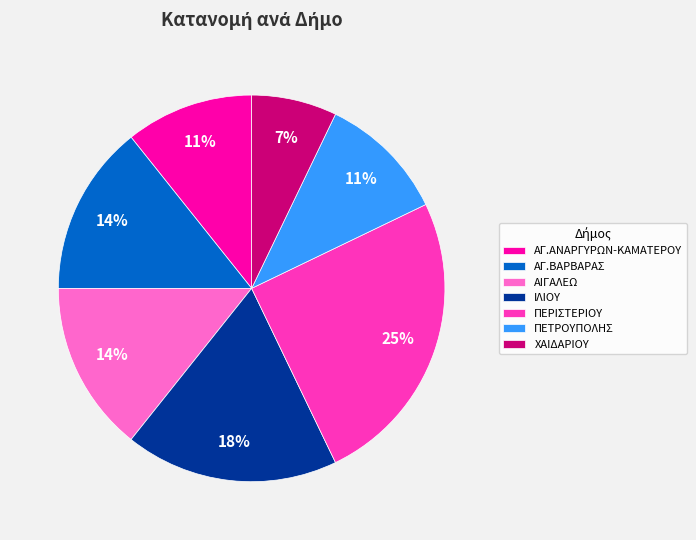

What percentage is the ΙΛΙΟΥ slice, to the nearest percent?

18%